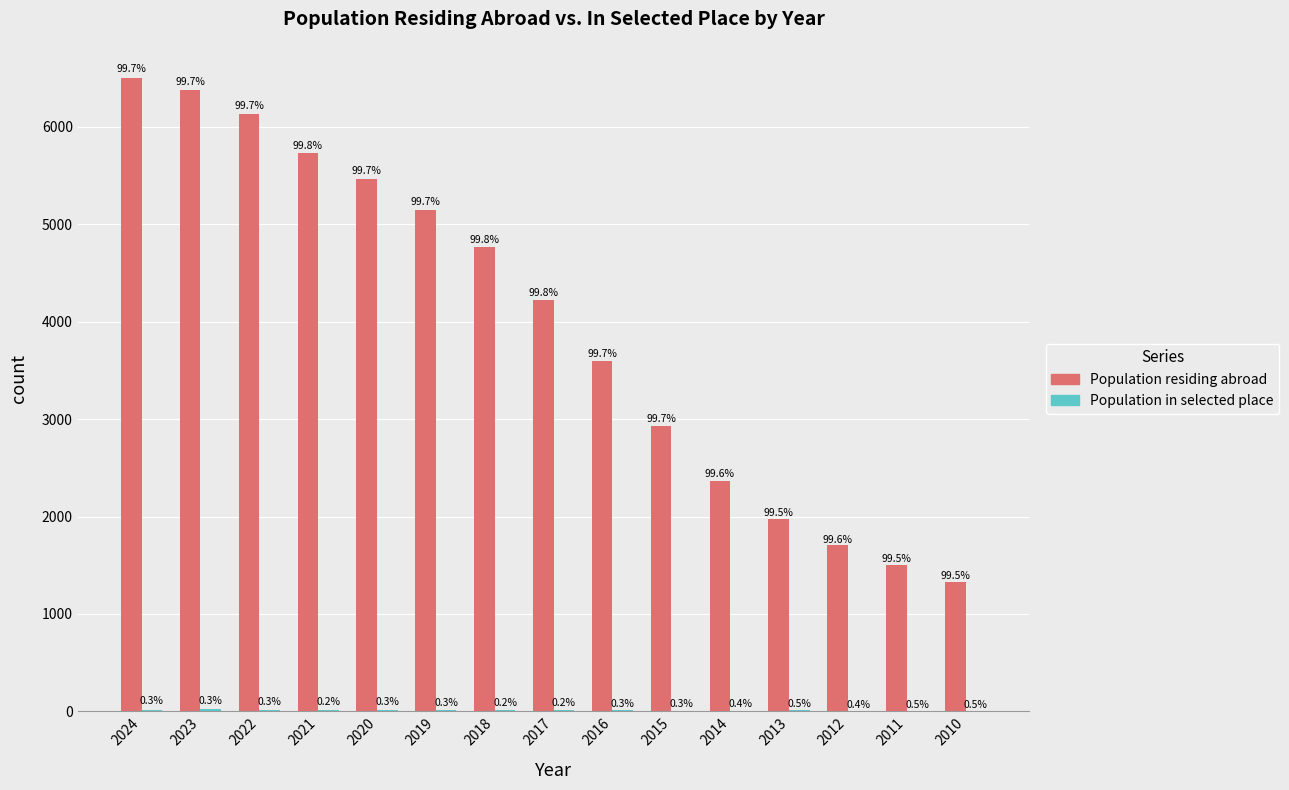

List the series in order of their peak value, lowest first.

Population in selected place, Population residing abroad